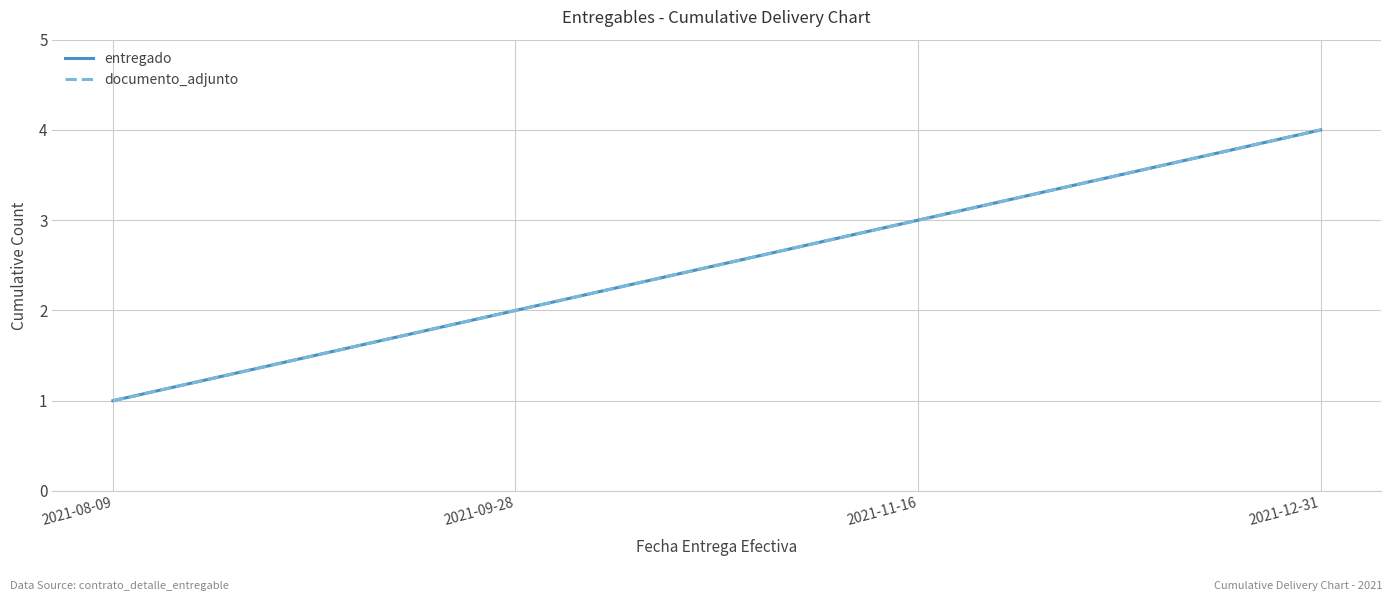

True or false: entregado has more than 0 interior local peaks.

False